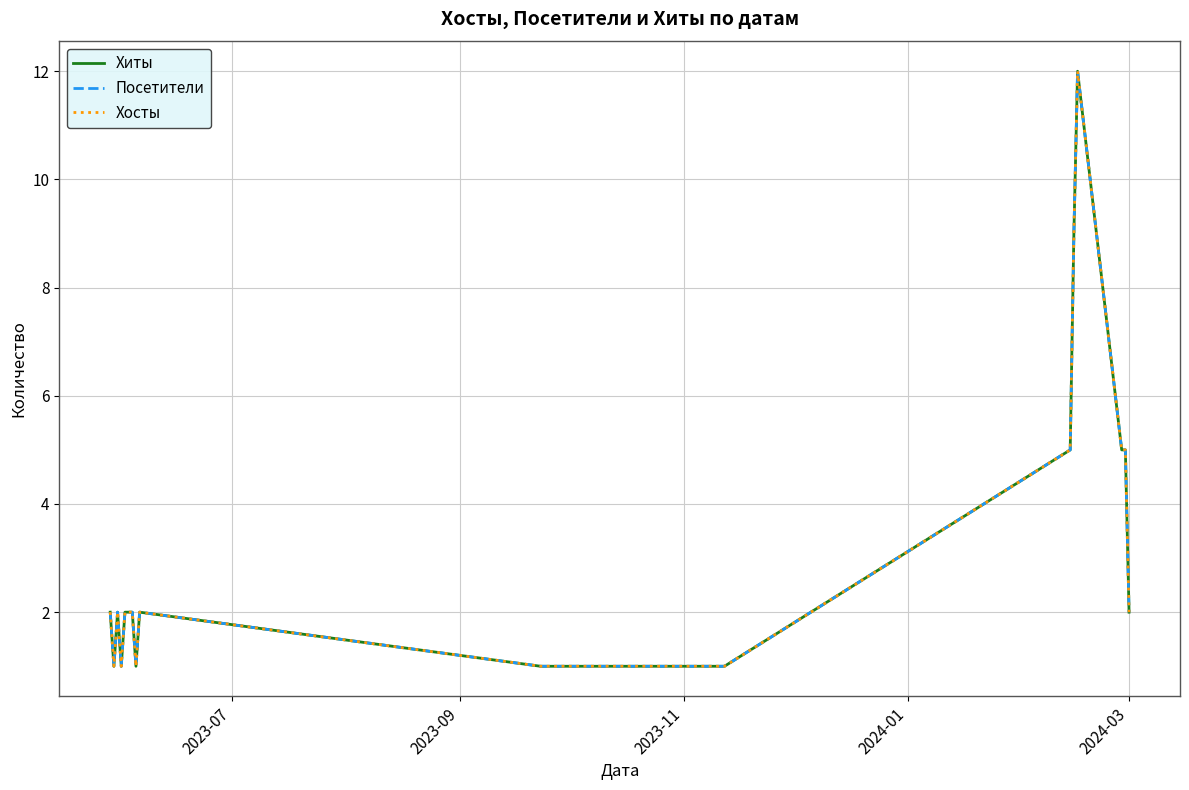

Does the chart display data point markers on the line(s)?

No